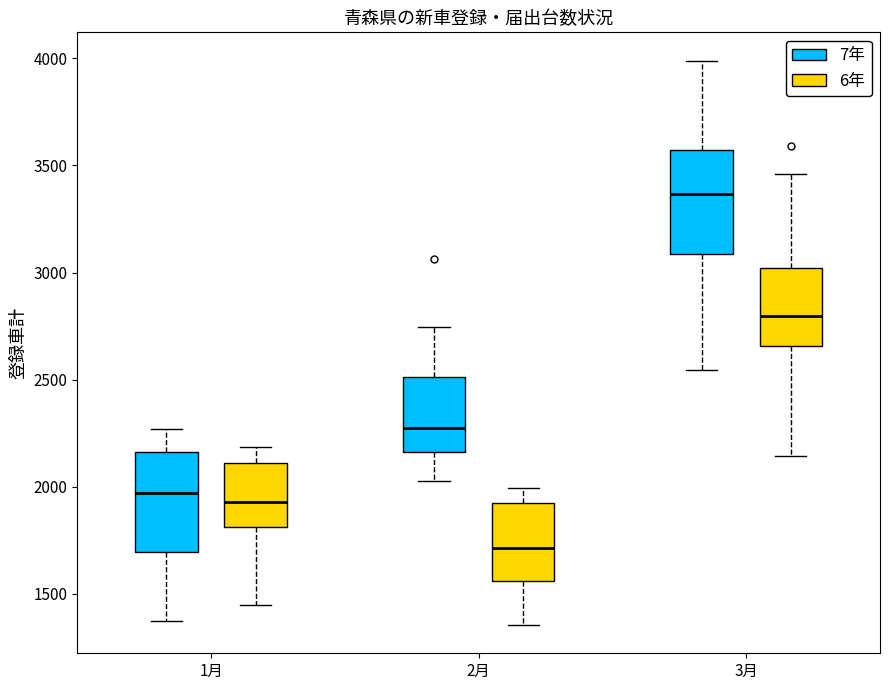

Reading left to right, read every box against the y-axis: the position of its median line, the range the box covers, and the ends of its whiskers. The values are not printed on the chart, so give them approximately, as read against the axis.

1月 (7年): median 1950, box 1700 to 2150, whiskers 1350 to 2250
1月 (6年): median 1950, box 1800 to 2100, whiskers 1450 to 2200
2月 (7年): median 2250, box 2150 to 2500, whiskers 2050 to 2750
2月 (6年): median 1700, box 1550 to 1900, whiskers 1350 to 2000
3月 (7年): median 3350, box 3100 to 3550, whiskers 2550 to 4000
3月 (6年): median 2800, box 2650 to 3000, whiskers 2150 to 3450